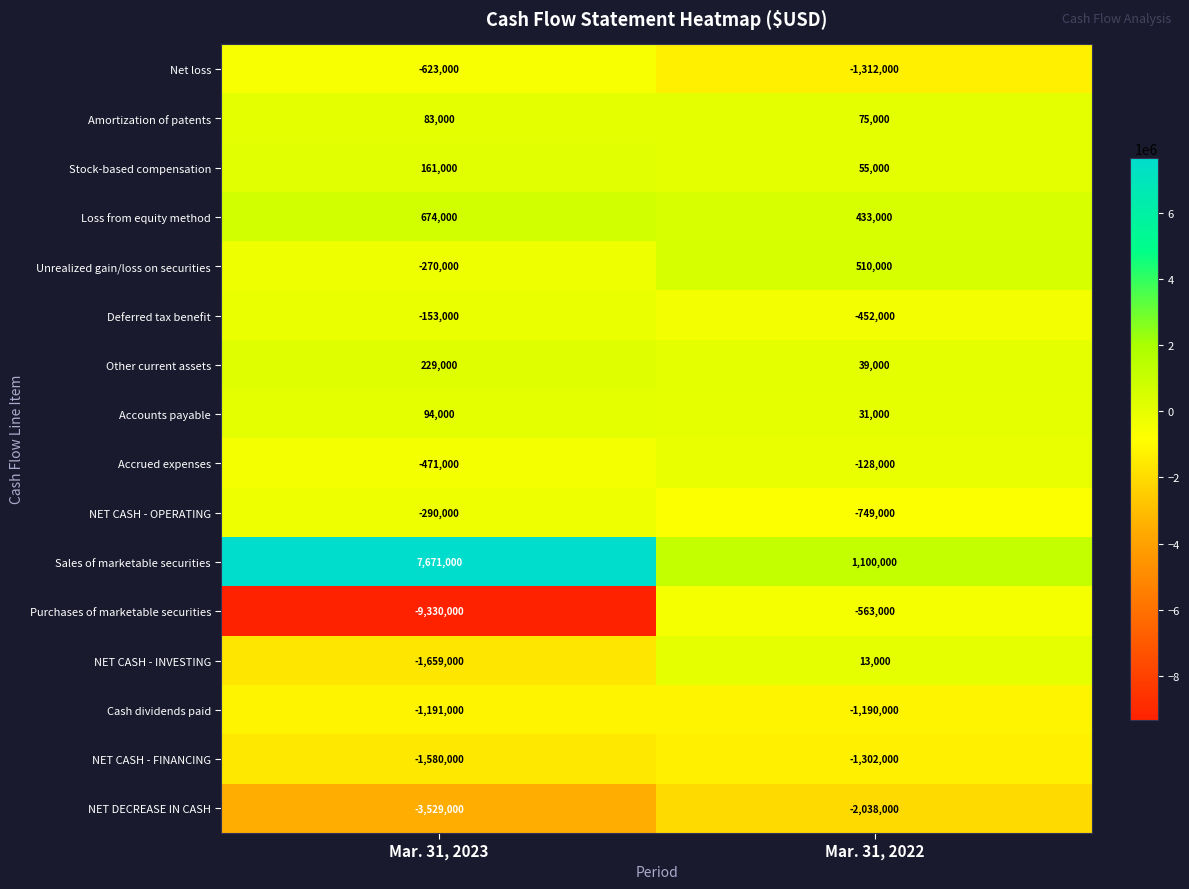

Count the number of data series in this chart.

16